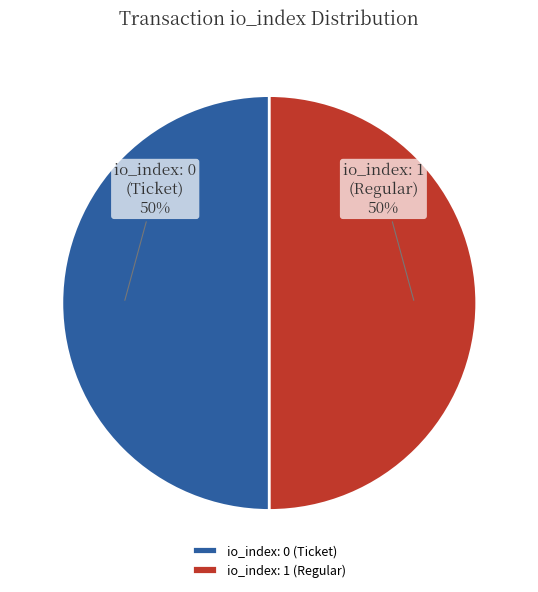

Count the number of slices in the pie.

2